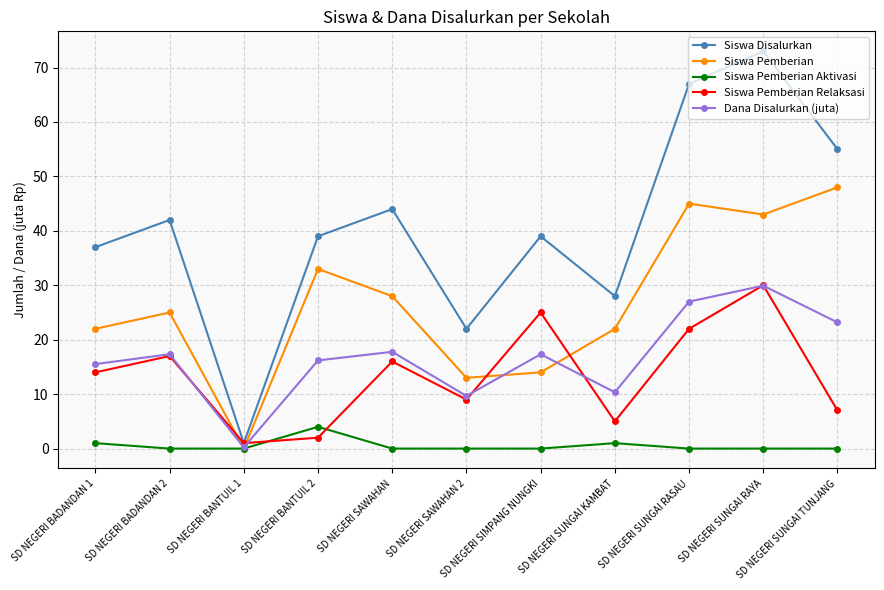

True or false: Siswa Pemberian Relaksasi has a value of 16.0 at SD NEGERI SAWAHAN.

True